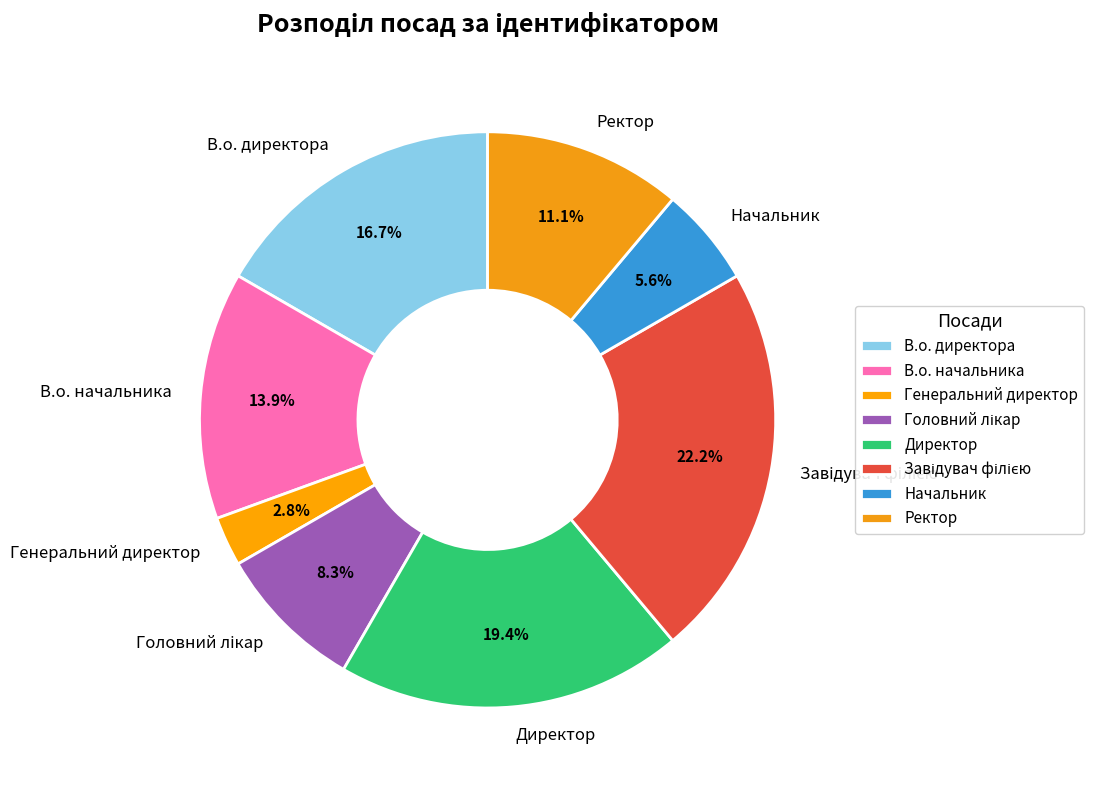

Which category has the smallest portion of the pie?

Генеральний директор